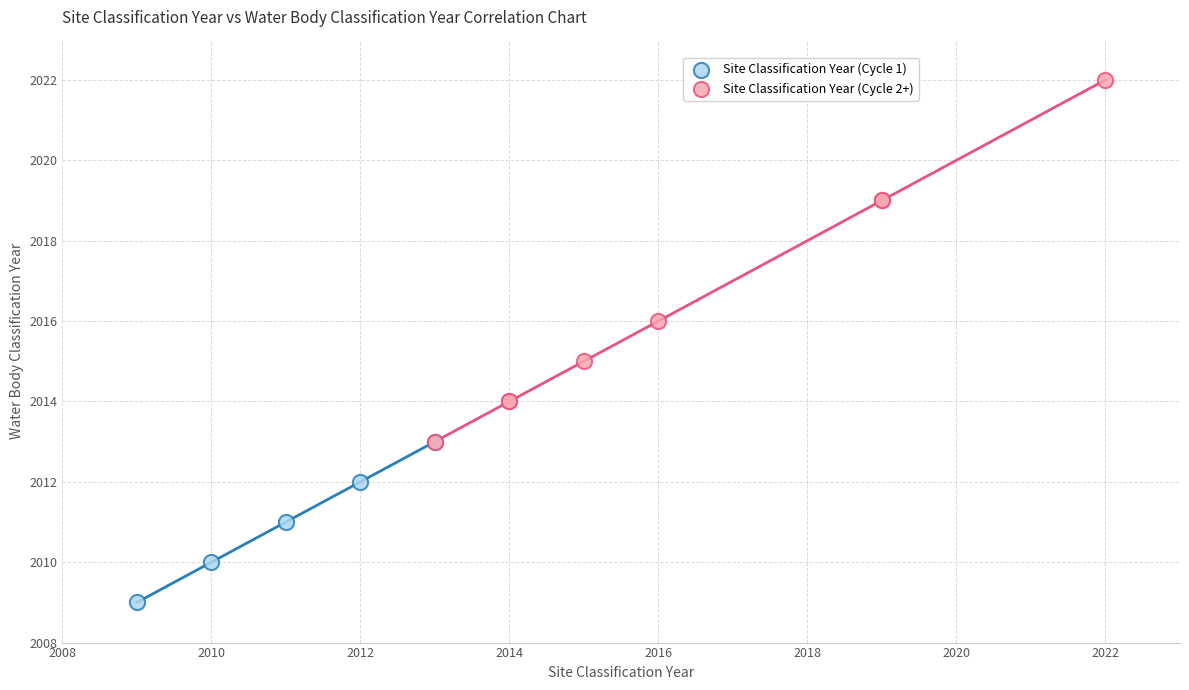

Which series contains the highest Y value?

Site Classification Year (Cycle 2+)